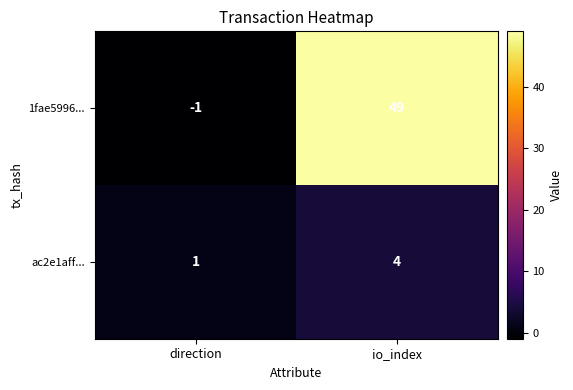

At which label is ac2e1aff... closest to 2?

direction